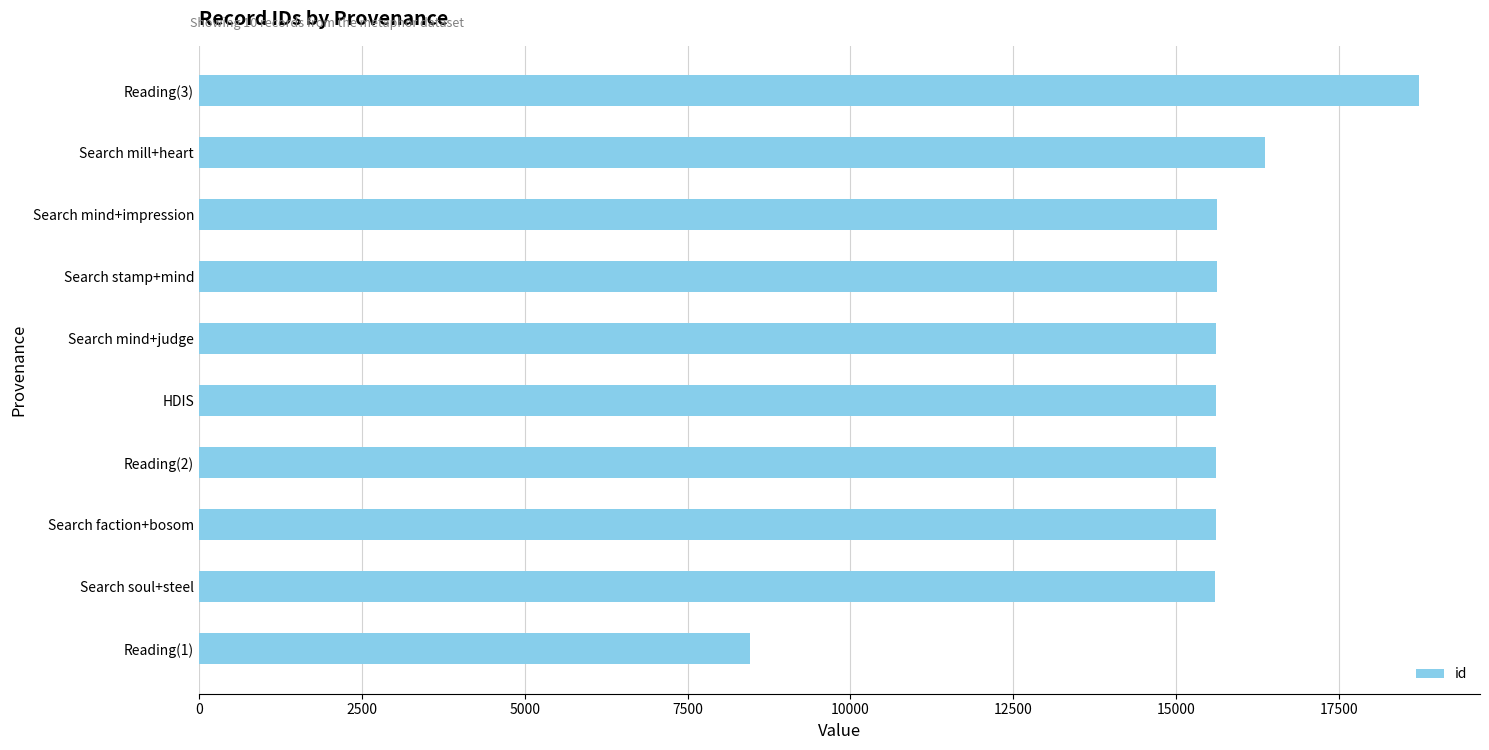

How many data points are less than 15616?

5